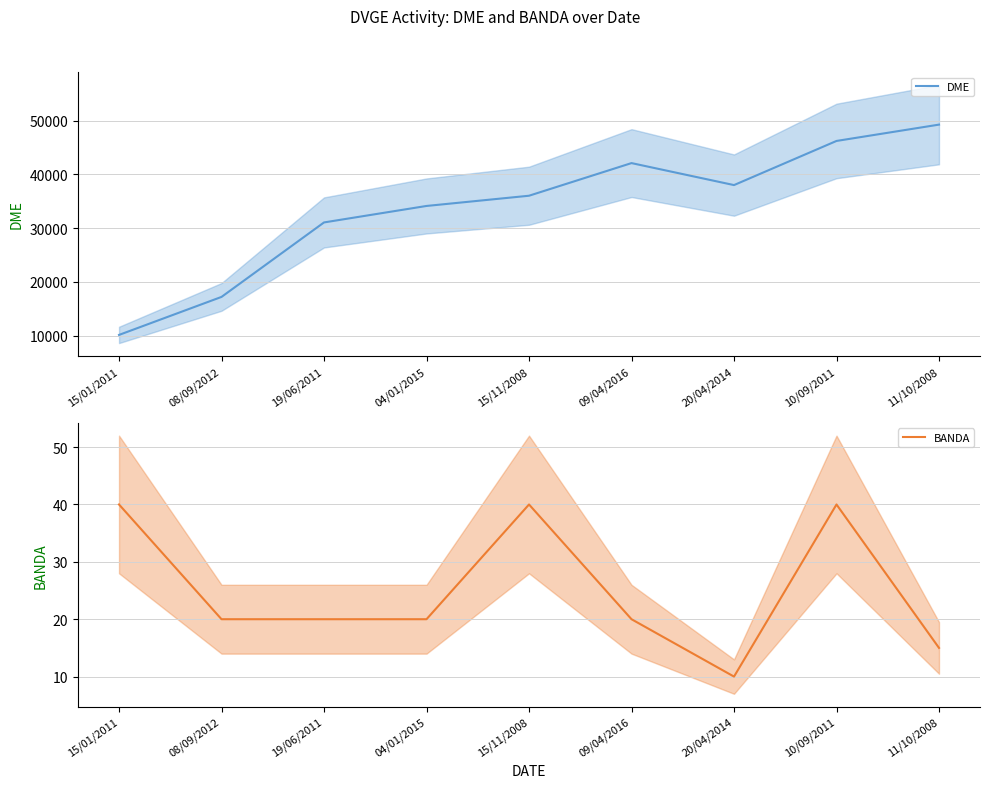

What is the maximum value for DME?

49275